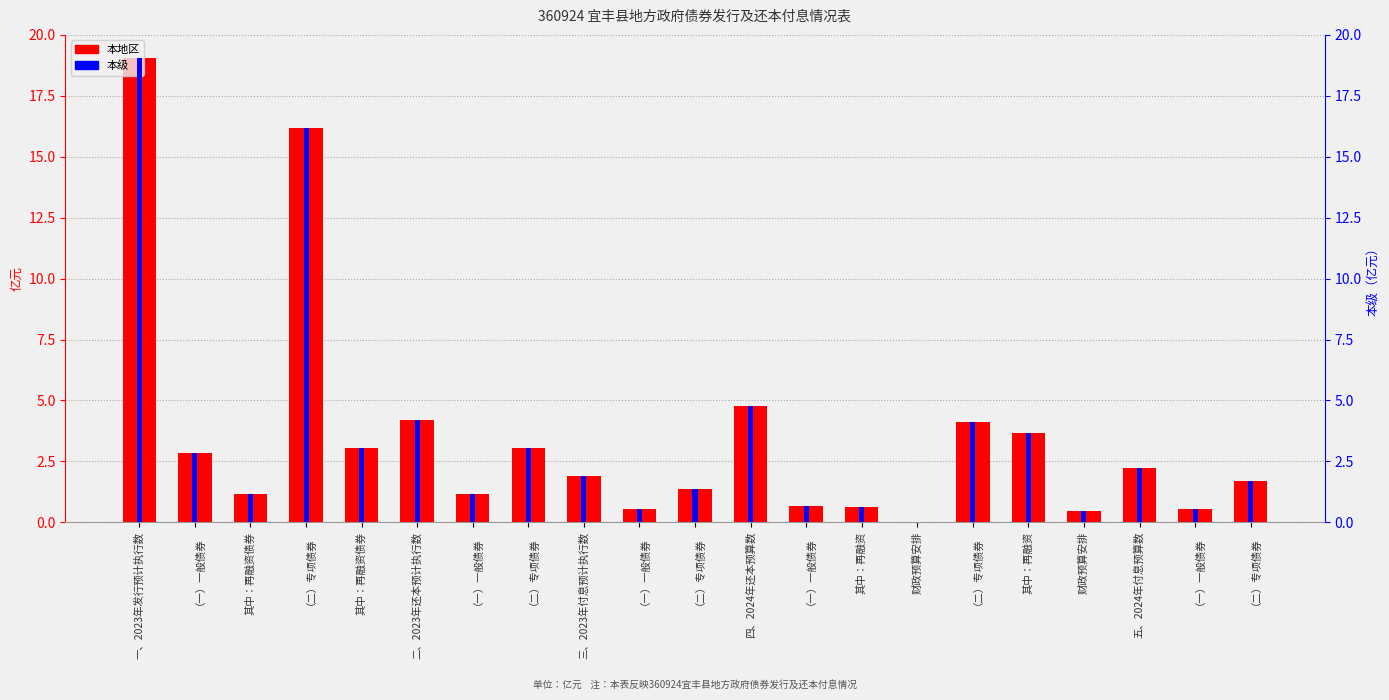

Which series has the largest total across all categories?

本地区